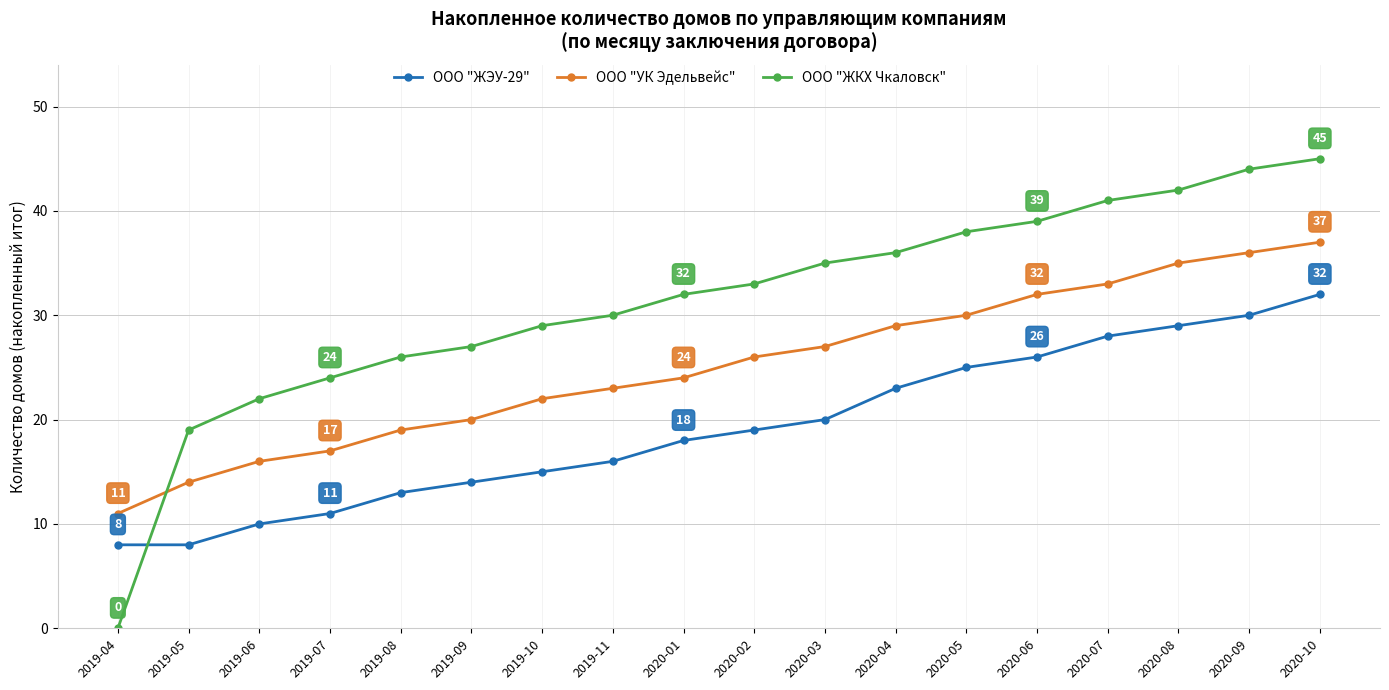

The value of ООО "УК Эдельвейс" at 2020-07 is 49. True or false?

False